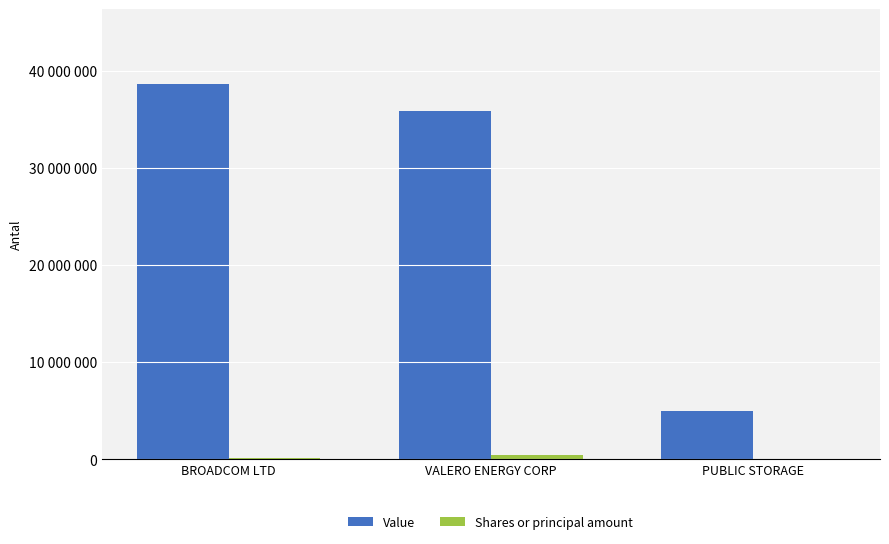

Does the chart contain stacked bars?

No